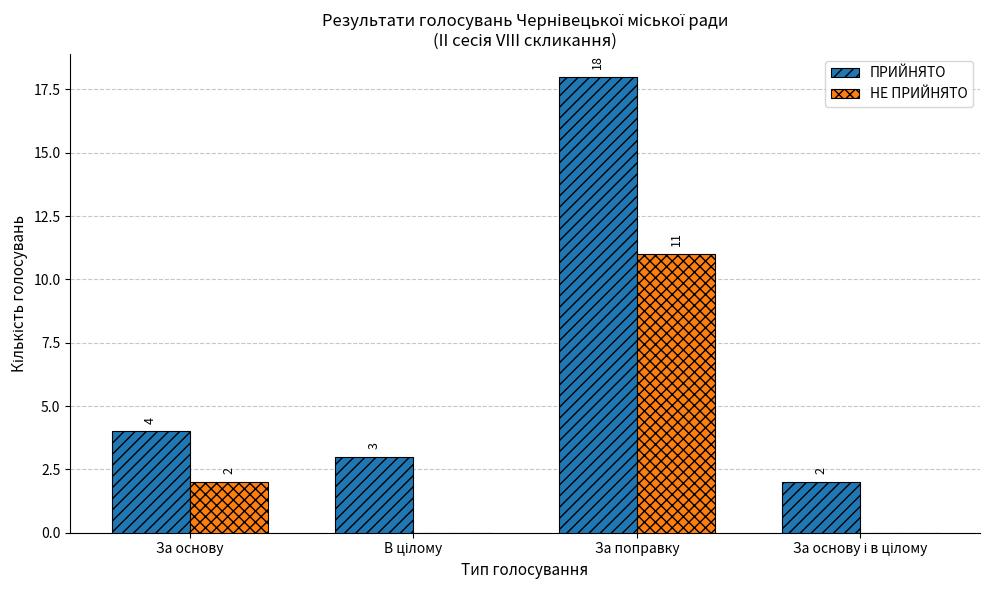

Which series has the largest range (max minus min)?

ПРИЙНЯТО